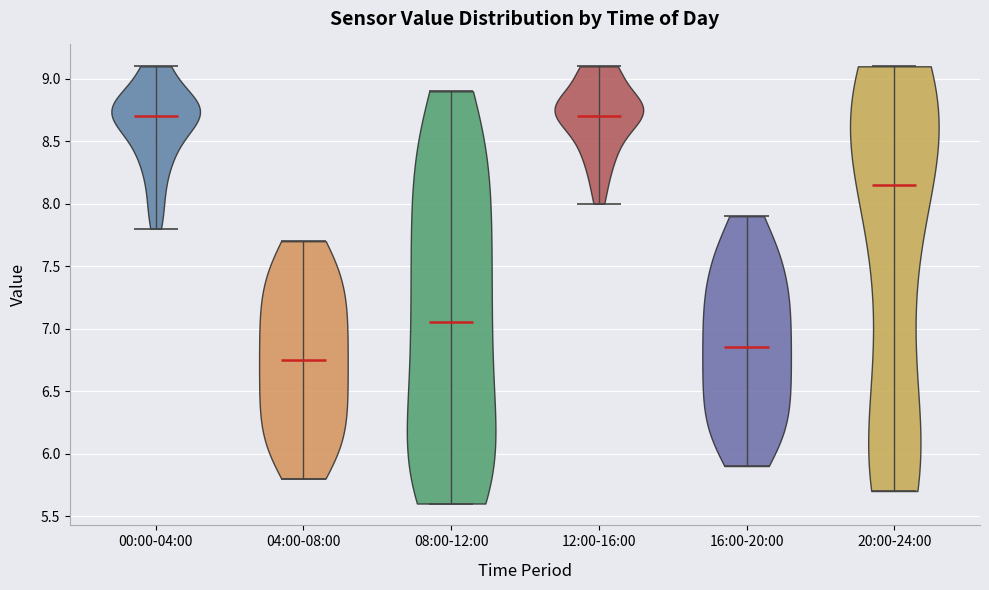

Reading left to right, read every violin against the y-axis: where its median line is, and the lowest and highest points it reaches. The values are not printed on the chart, so give them approximately, as read against the axis.

00:00-04:00: median line 8.70, lowest point 7.80, highest point 9.10
04:00-08:00: median line 6.75, lowest point 5.80, highest point 7.70
08:00-12:00: median line 7.05, lowest point 5.60, highest point 8.90
12:00-16:00: median line 8.70, lowest point 8.00, highest point 9.10
16:00-20:00: median line 6.85, lowest point 5.90, highest point 7.90
20:00-24:00: median line 8.15, lowest point 5.70, highest point 9.10